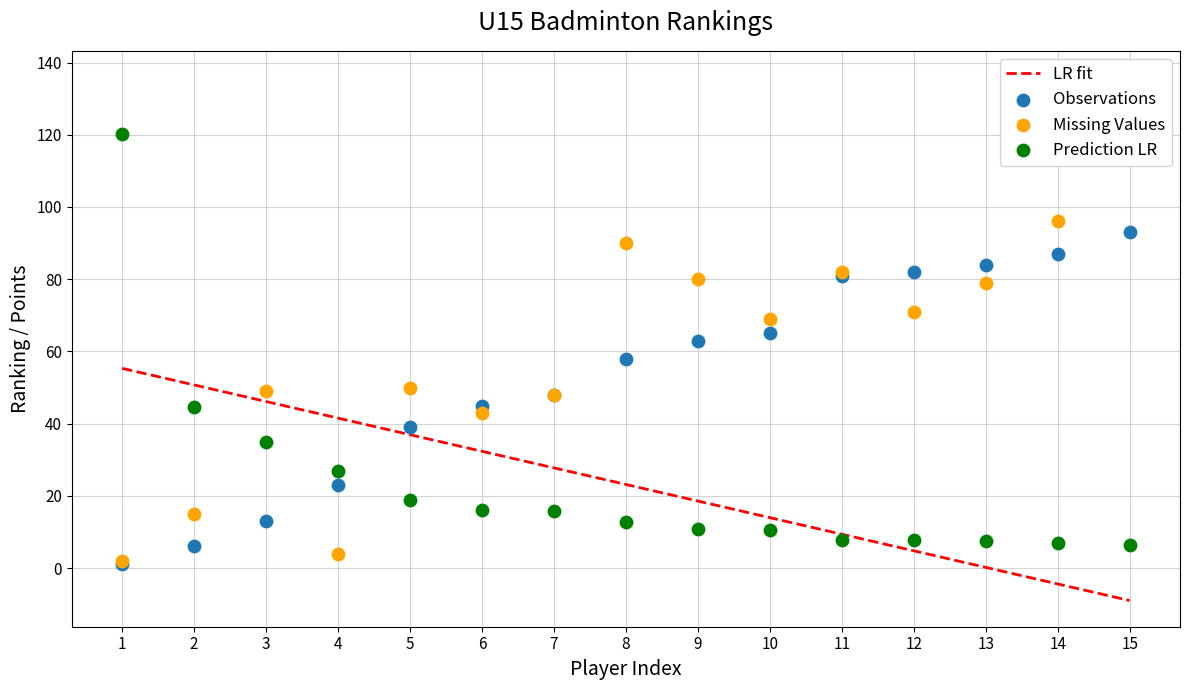

Which series reaches the minimum Y coordinate?

LR fit